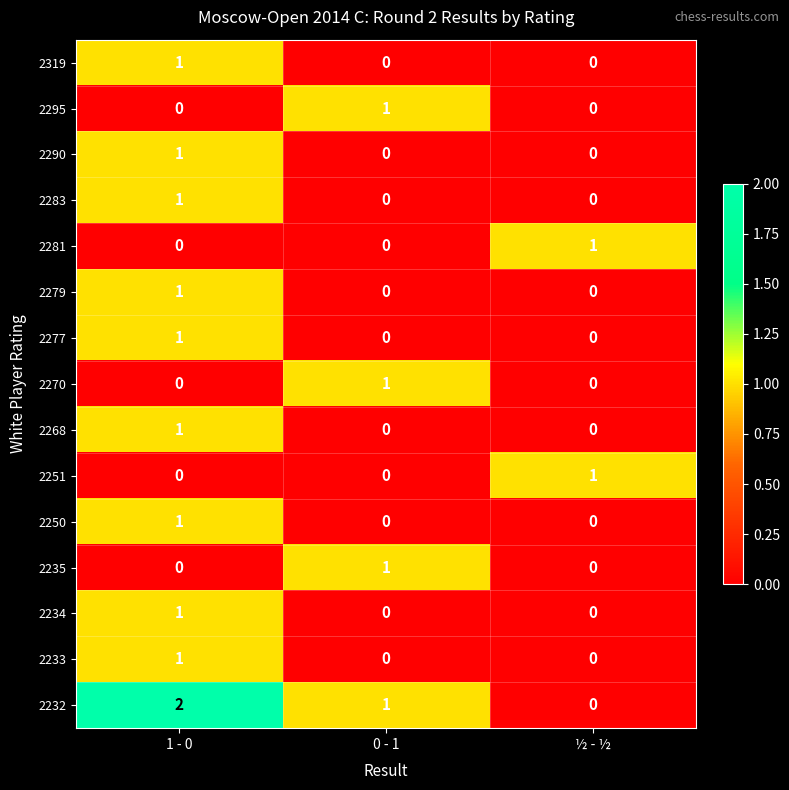

Count the 2235 values in the range 0 to 1.

3